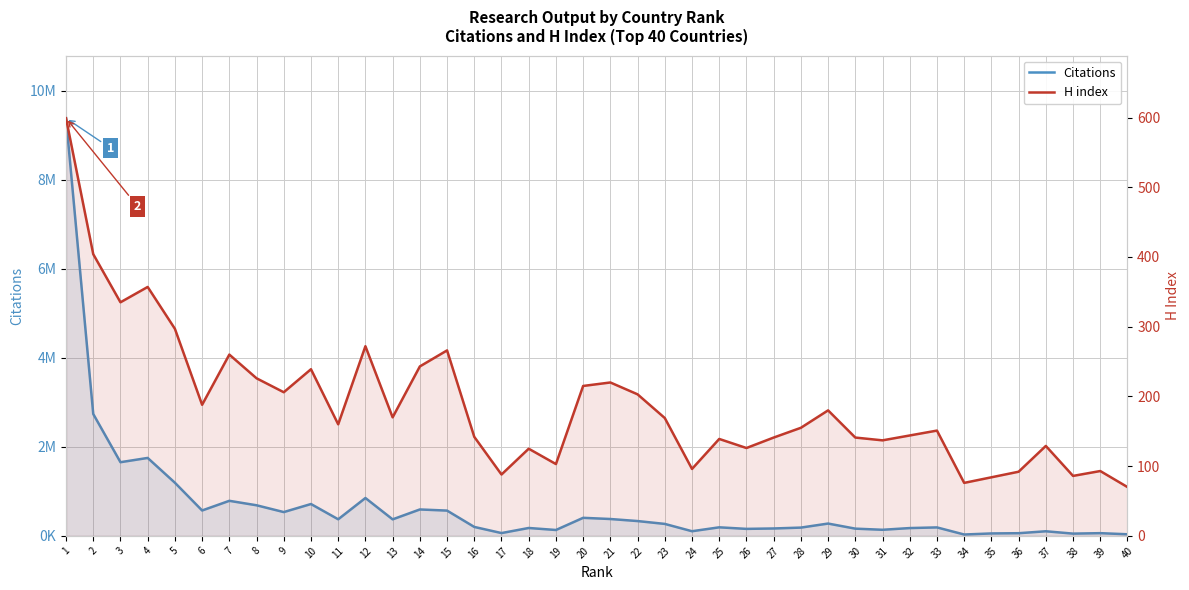

Rank the categories by Citations value from lowest to highest.

34, 40, 38, 35, 36, 39, 17, 37, 24, 19, 31, 26, 30, 27, 32, 18, 28, 33, 25, 16, 23, 29, 22, 13, 11, 21, 20, 9, 15, 6, 14, 8, 10, 7, 12, 5, 3, 4, 2, 1